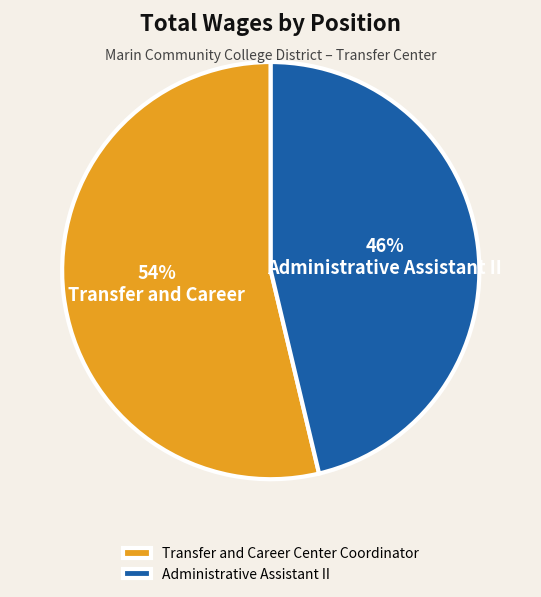

To the nearest percent, what portion does Administrative Assistant II represent?

46%